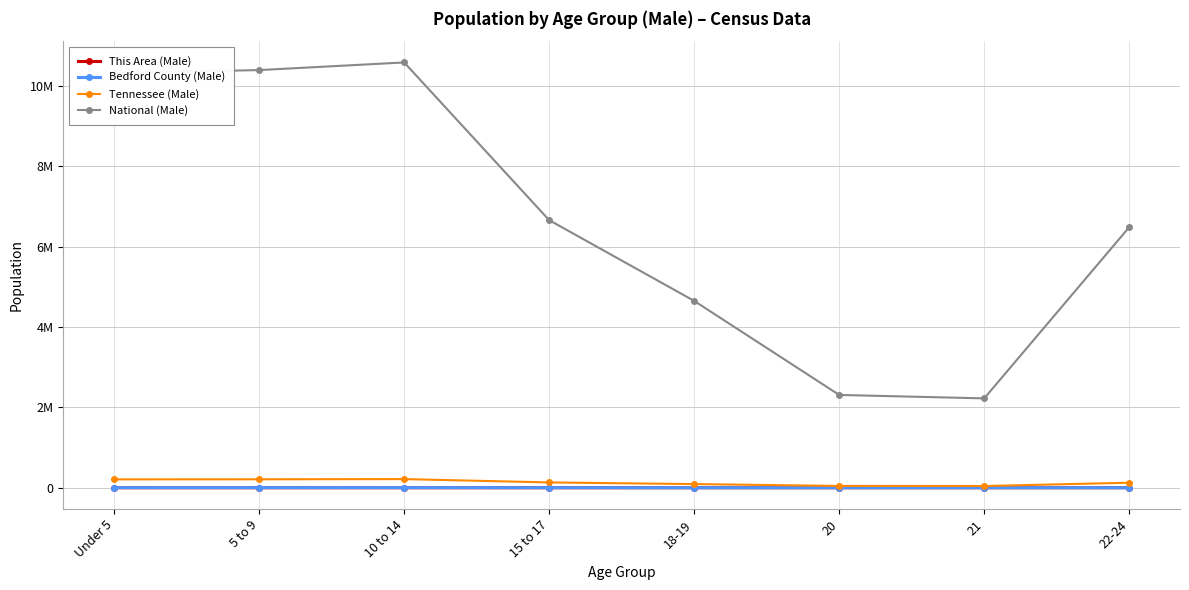

What is the average value of the National (Male) series?

6700846